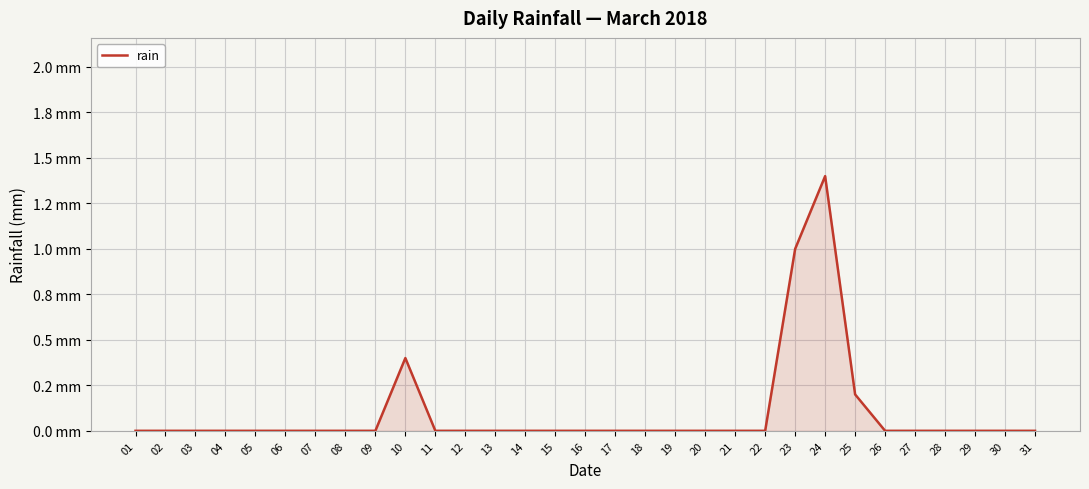

Which label corresponds to the smallest value in the chart?

01